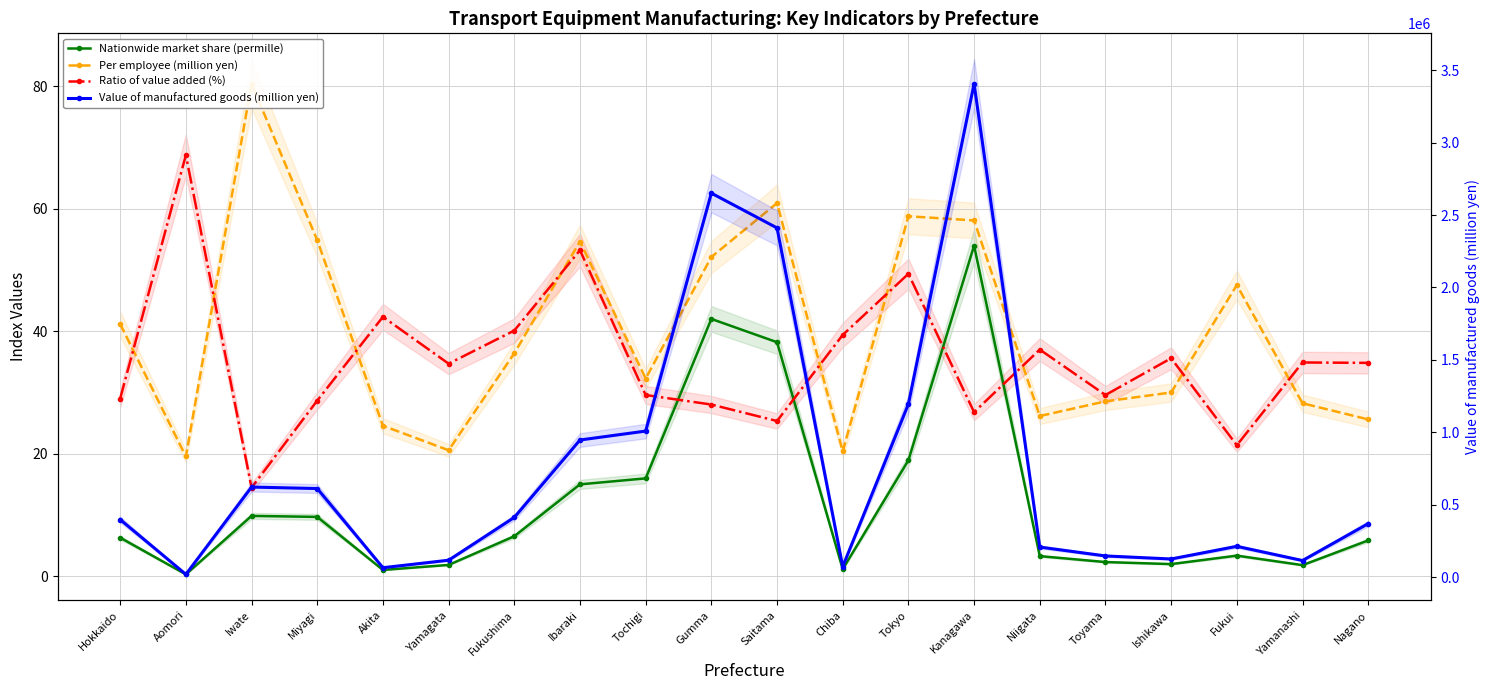

What is the label of the 8th point from the left?

Ibaraki